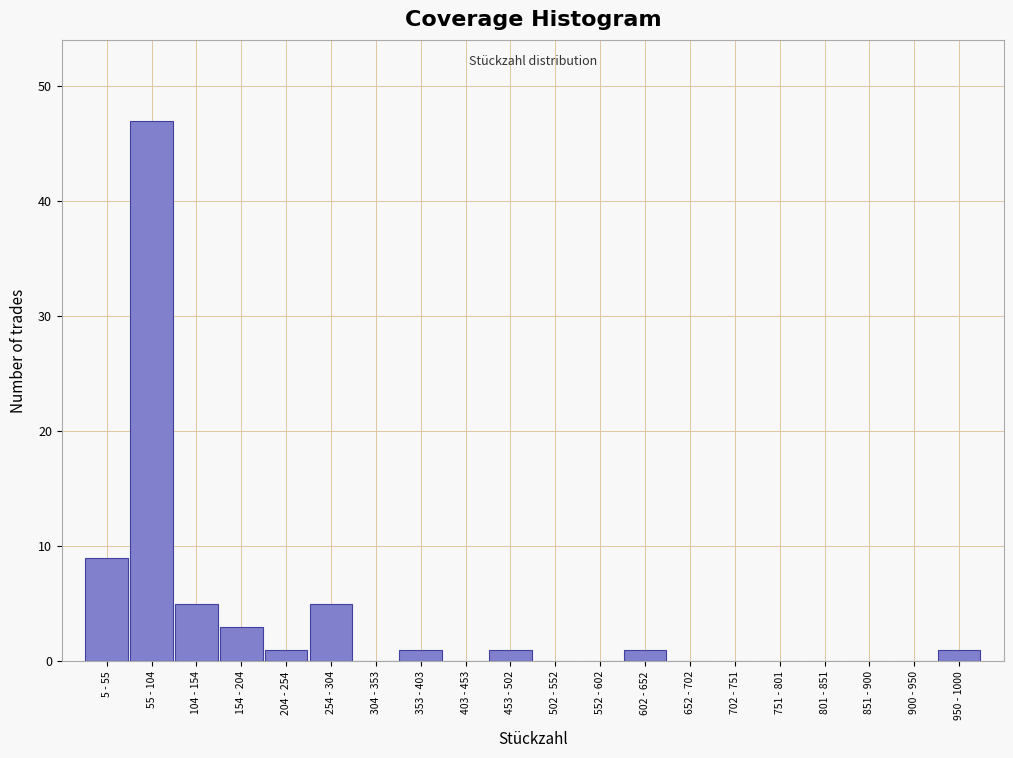

Reading left to right, list all the values displayed in this chart.

5 - 55=9	55 - 104=47	104 - 154=5	154 - 204=3	204 - 254=1	254 - 304=5	304 - 353=0	353 - 403=1	403 - 453=0	453 - 502=1	502 - 552=0	552 - 602=0	602 - 652=1	652 - 702=0	702 - 751=0	751 - 801=0	801 - 851=0	851 - 900=0	900 - 950=0	950 - 1000=1